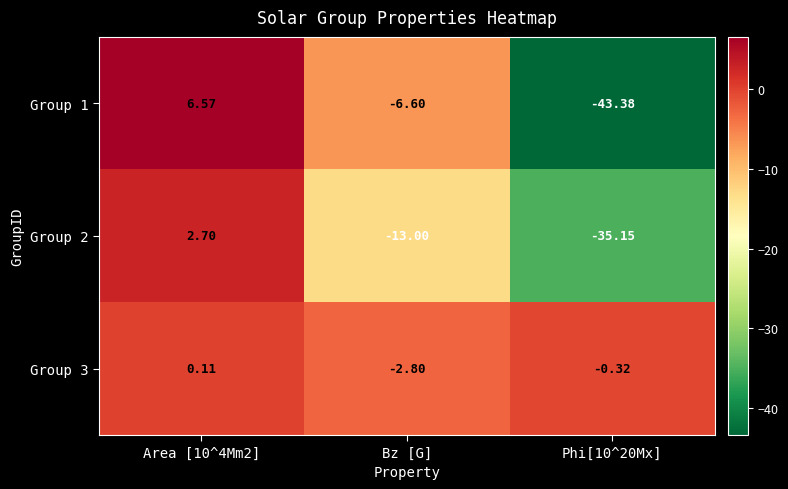

Rank the series at Bz [G] from highest to lowest value.

Group 3, Group 1, Group 2